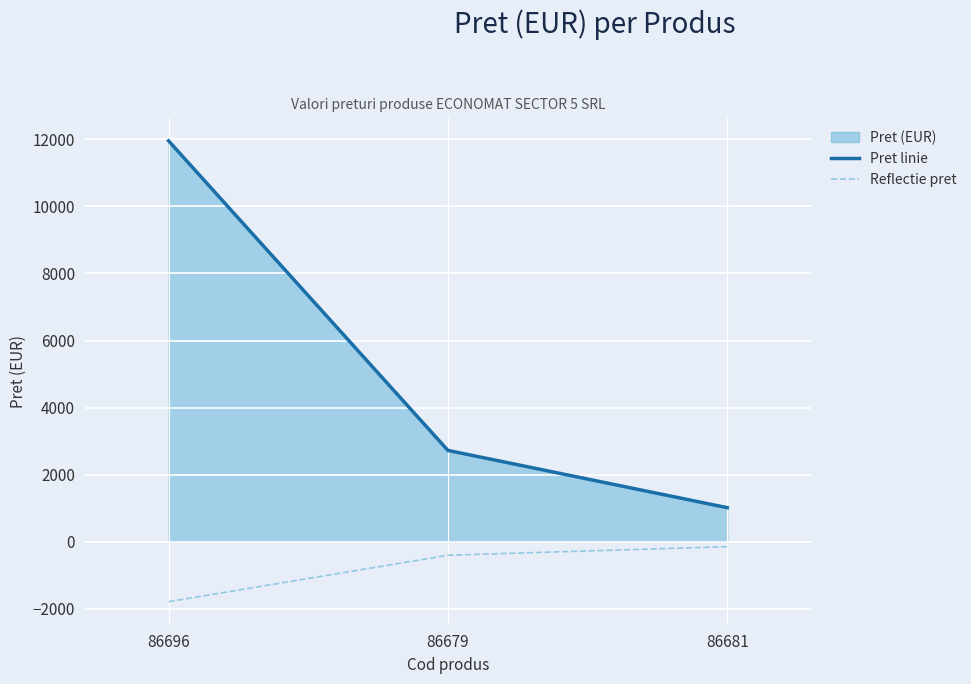

Is the value of Reflectie pret at 86696 greater than the value of Pret linie at 86679?

No